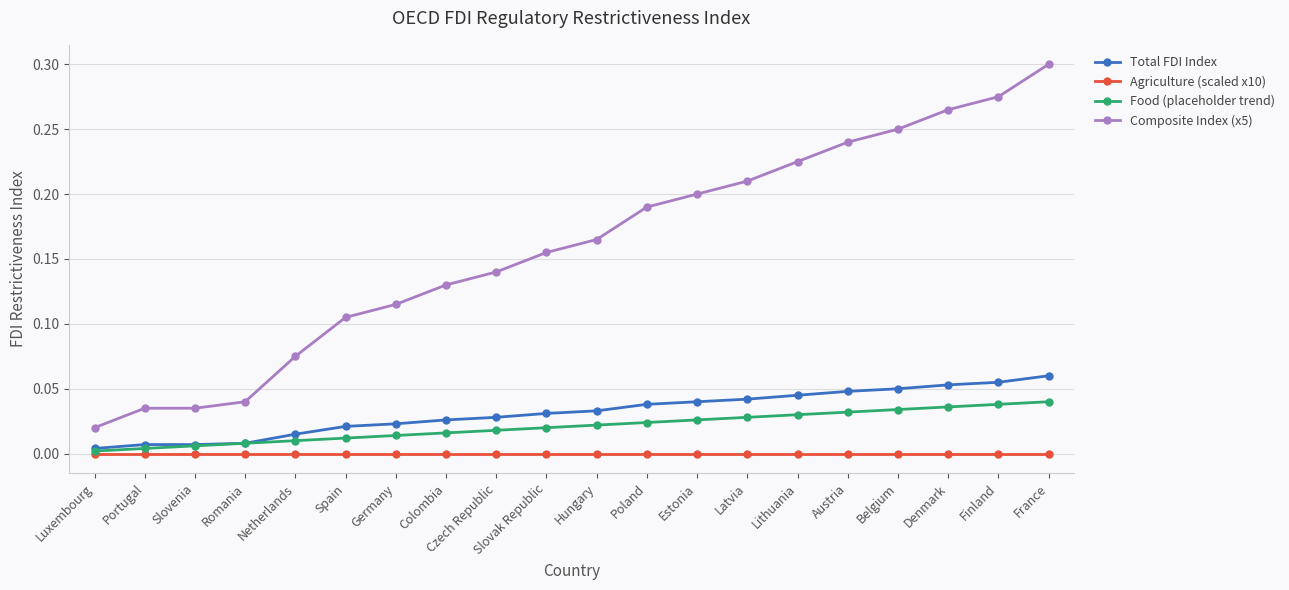

True or false: Composite Index (x5) and Total FDI Index cross at least once.

False